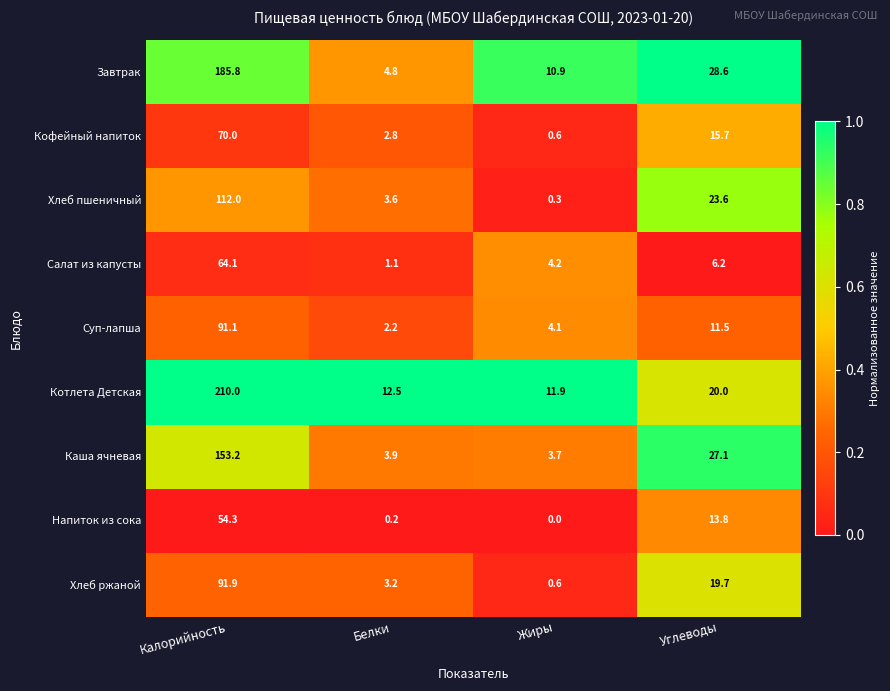

How many values in the Каша ячневая series are below 27?

2